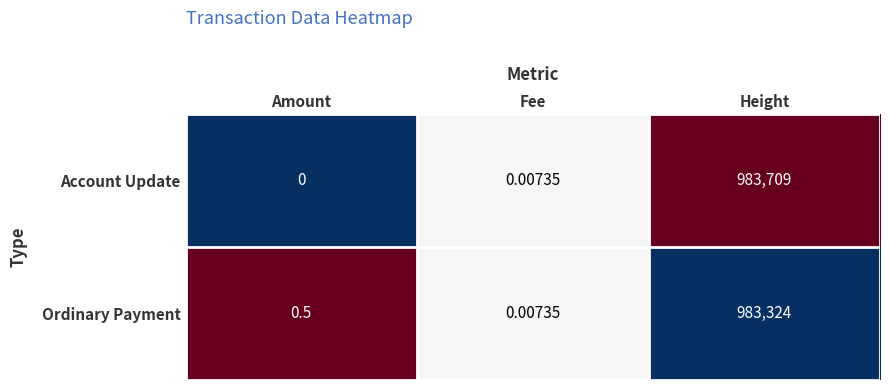

At which category is the sum across all series the highest?

Height